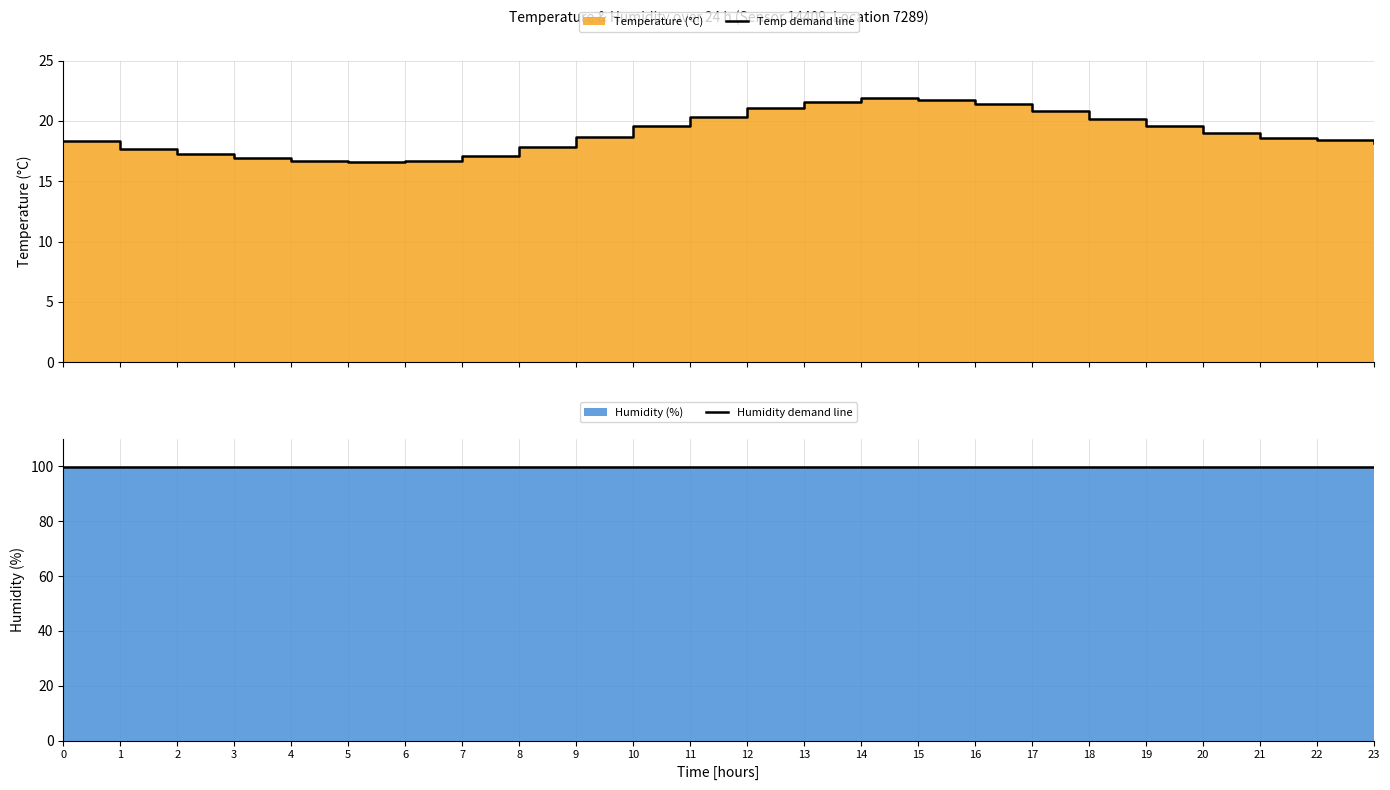

Reading right to left, extract all data points from this chart.

Temp demand line: 23=18.2	22=18.4	21=18.6	20=19.0	19=19.6	18=20.2	17=20.9	16=21.4	15=21.8	14=21.9	13=21.6	12=21.1	11=20.3	10=19.6	9=18.7	8=17.9	7=17.1	6=16.6	5=16.6	4=16.7	3=16.9	2=17.2	1=17.7	0=18.4
Humidity demand line: 23=99.9	22=99.9	21=99.9	20=99.9	19=99.9	18=99.9	17=99.9	16=99.9	15=99.9	14=99.9	13=99.9	12=99.9	11=99.9	10=99.9	9=99.9	8=99.9	7=99.9	6=99.9	5=99.9	4=99.9	3=99.9	2=99.9	1=99.9	0=99.9